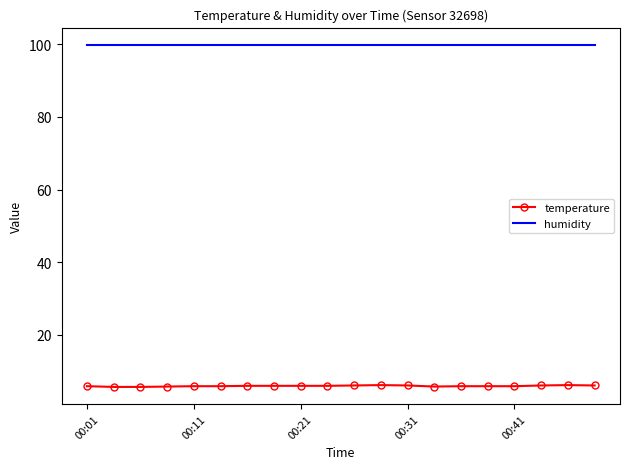

What is the smallest value displayed?

5.6